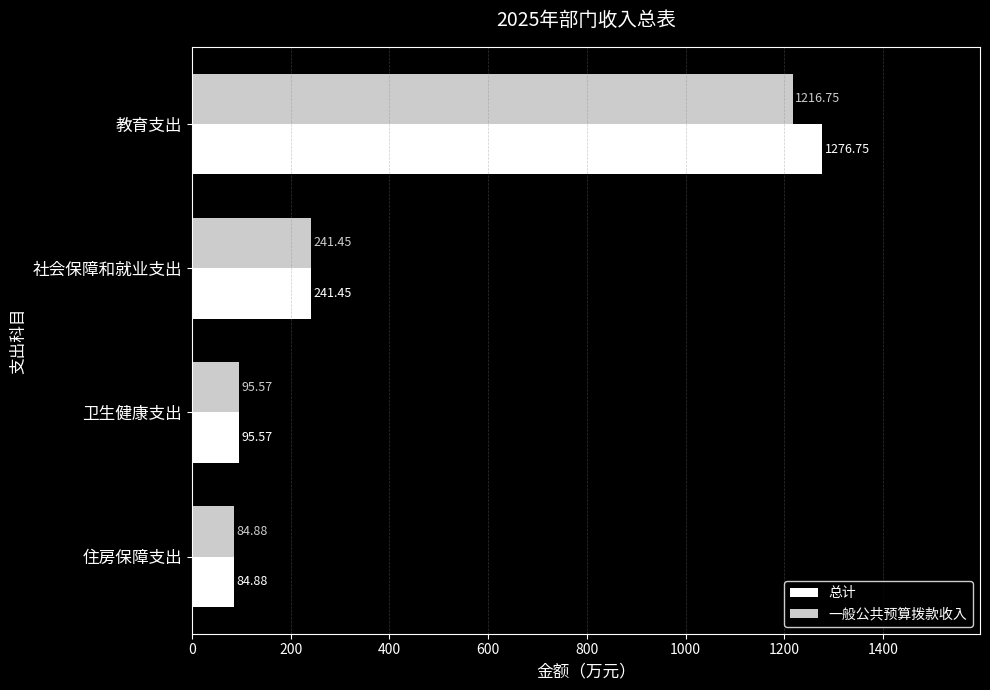

How many data points in 总计 are above 241?

2